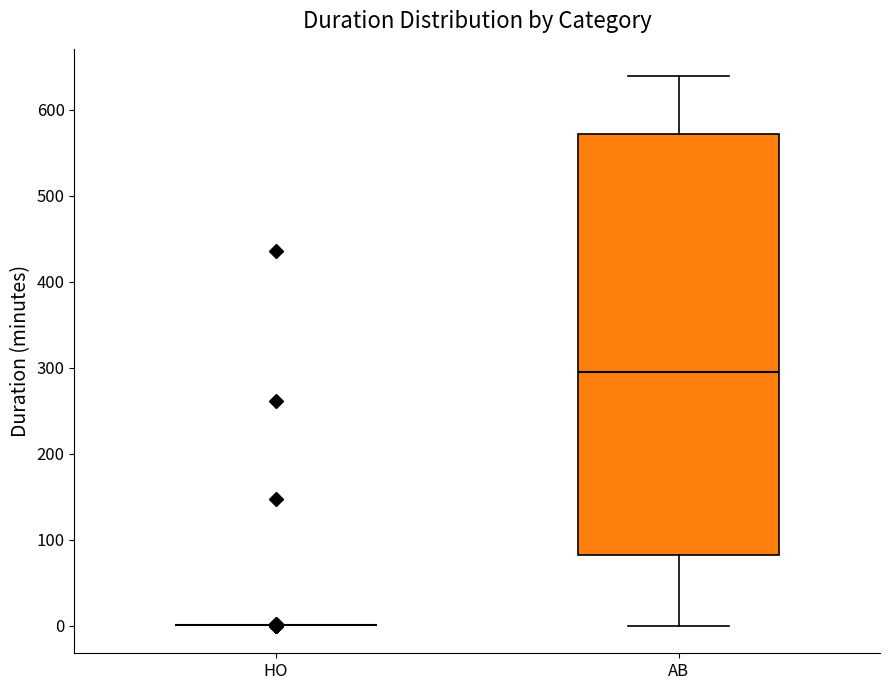

Where is the lower edge of the box for AB on the y-axis? The values are not printed on the chart, so give them approximately, as read against the axis.

80